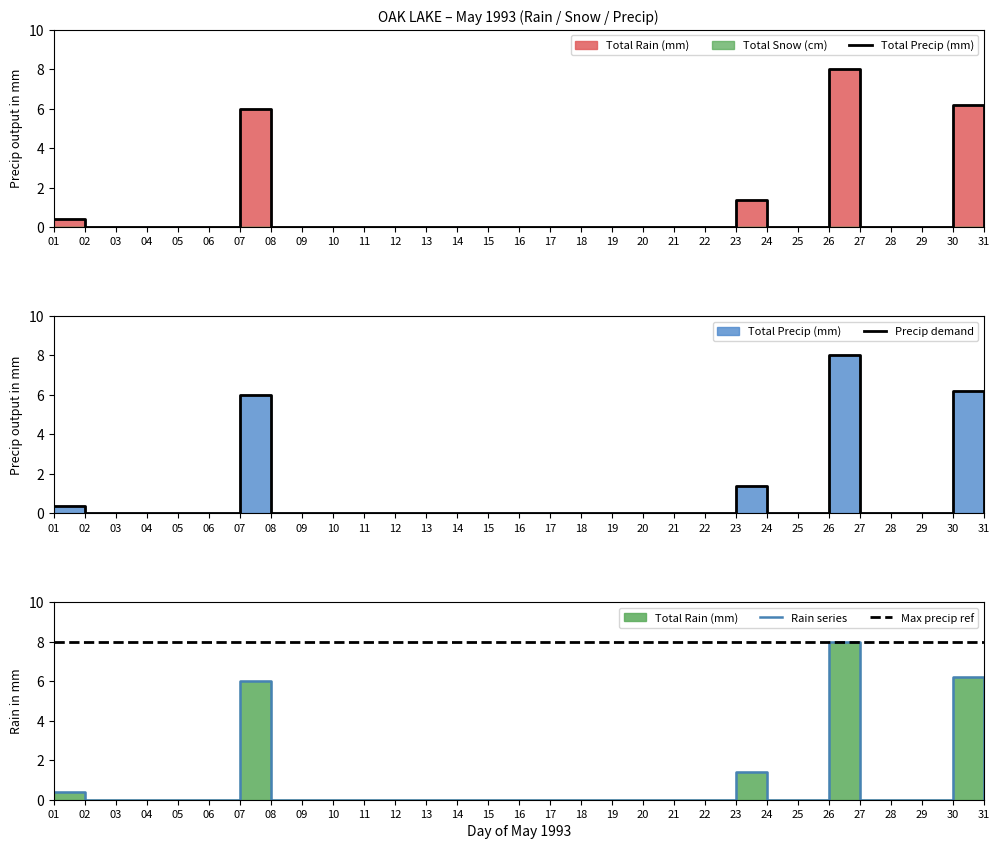

Which series has the widest spread of values?

Total Precip (mm)